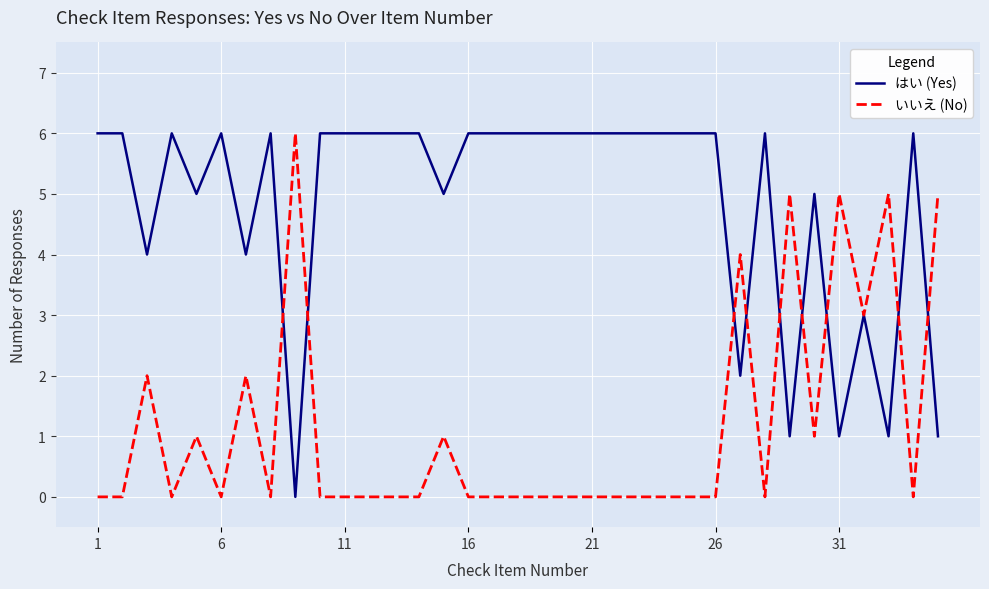

Reading left to right, extract all data points from this chart.

はい (Yes): 6	6	4	6	5	6	4	6	0	6	6	6	6	6	5	6	6	6	6	6	6	6	6	6	6	6	2	6	1	5	1	3	1	6	1
いいえ (No): 0	0	2	0	1	0	2	0	6	0	0	0	0	0	1	0	0	0	0	0	0	0	0	0	0	0	4	0	5	1	5	3	5	0	5